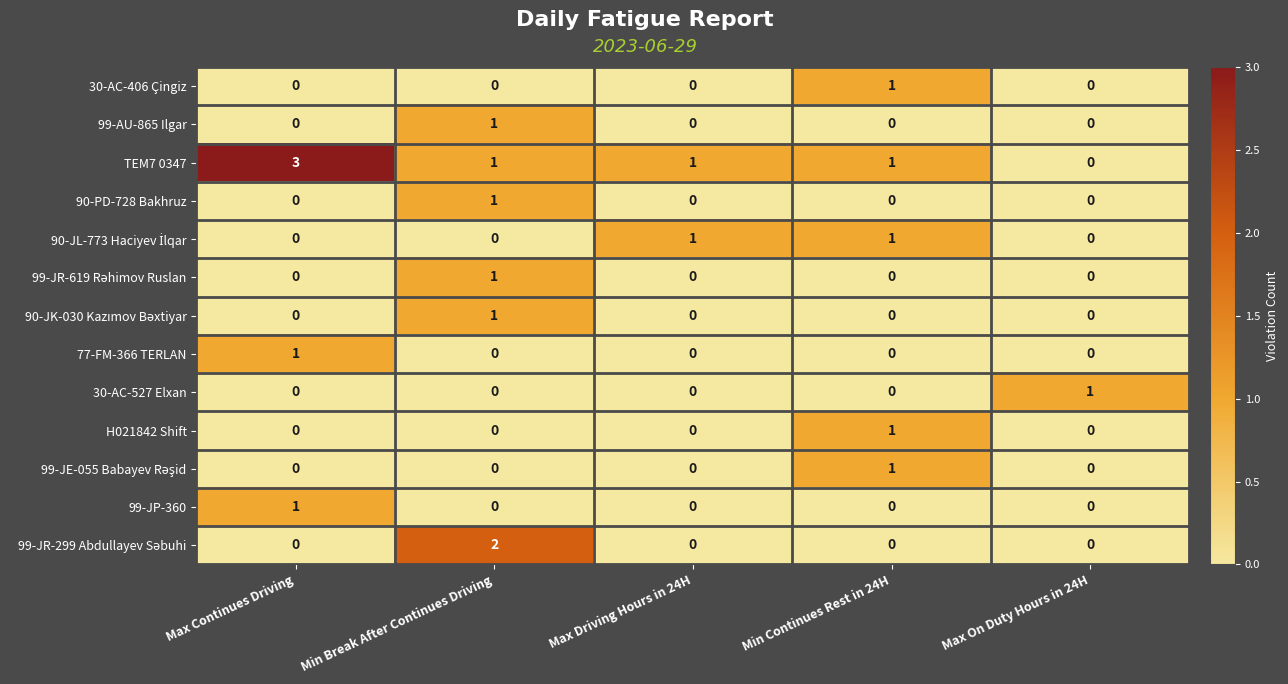

Which series has the largest range (max minus min)?

TEM7 0347